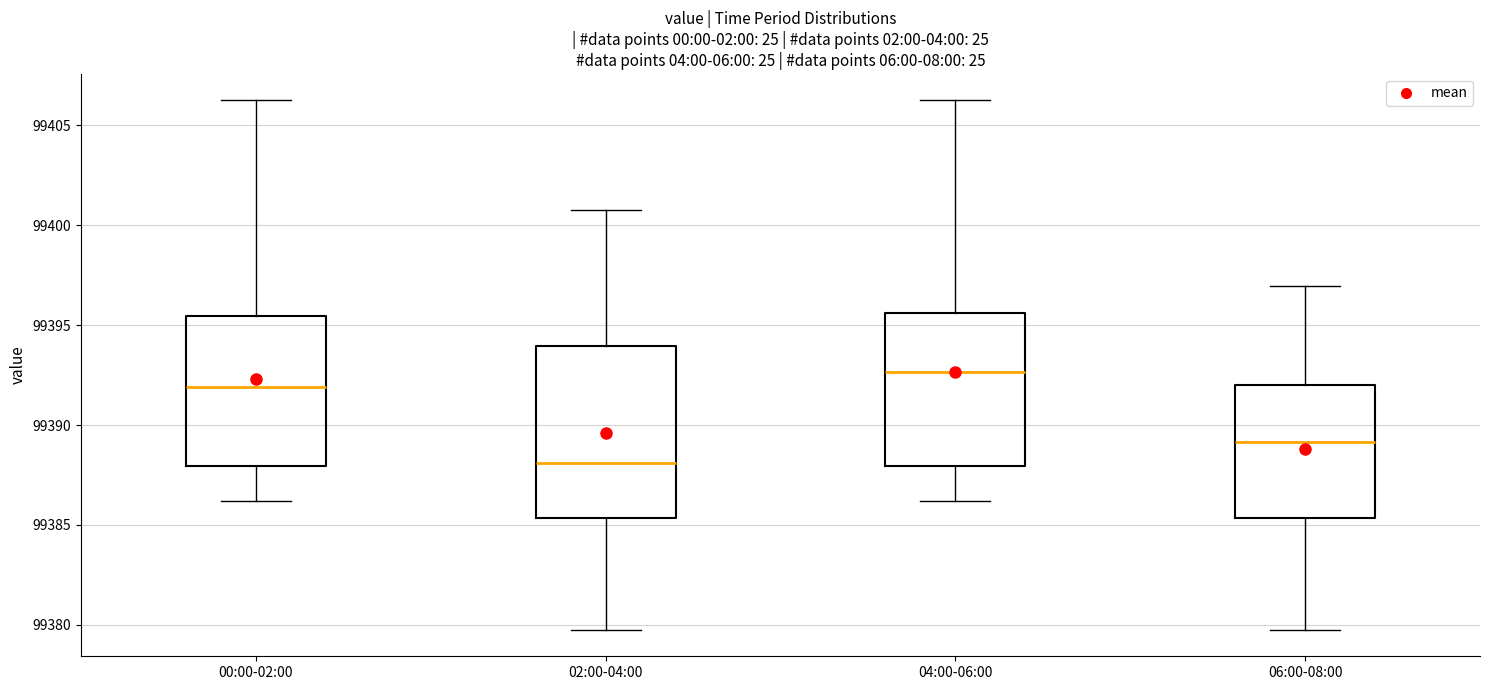

Which box's median line is the lowest?

02:00-04:00